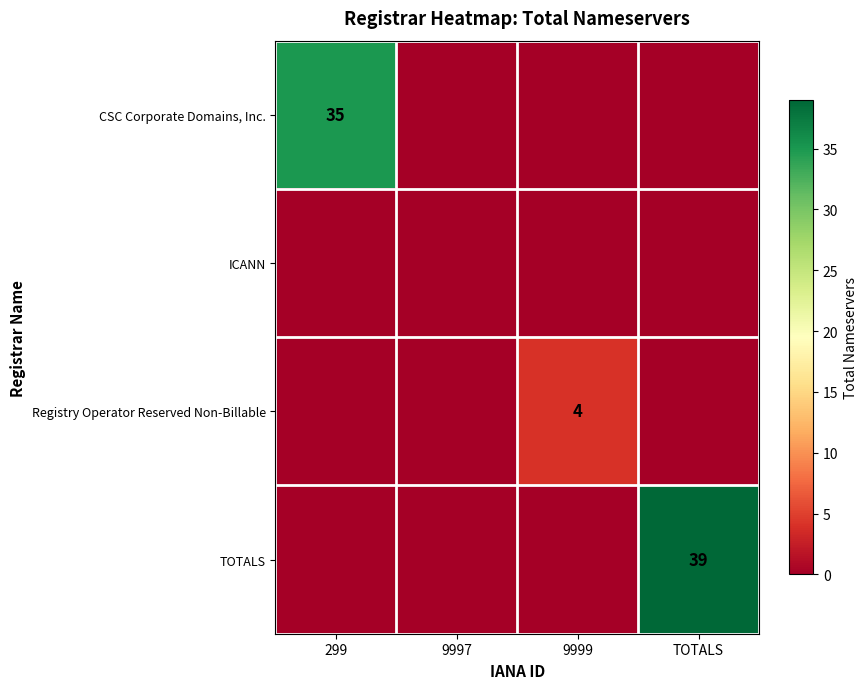

Which label corresponds to the largest value in the chart?

TOTALS